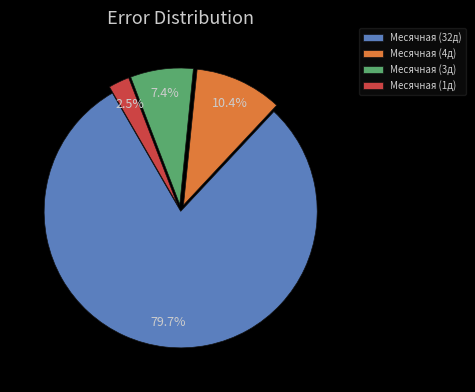

Which category accounts for the majority?

Месячная (32д)